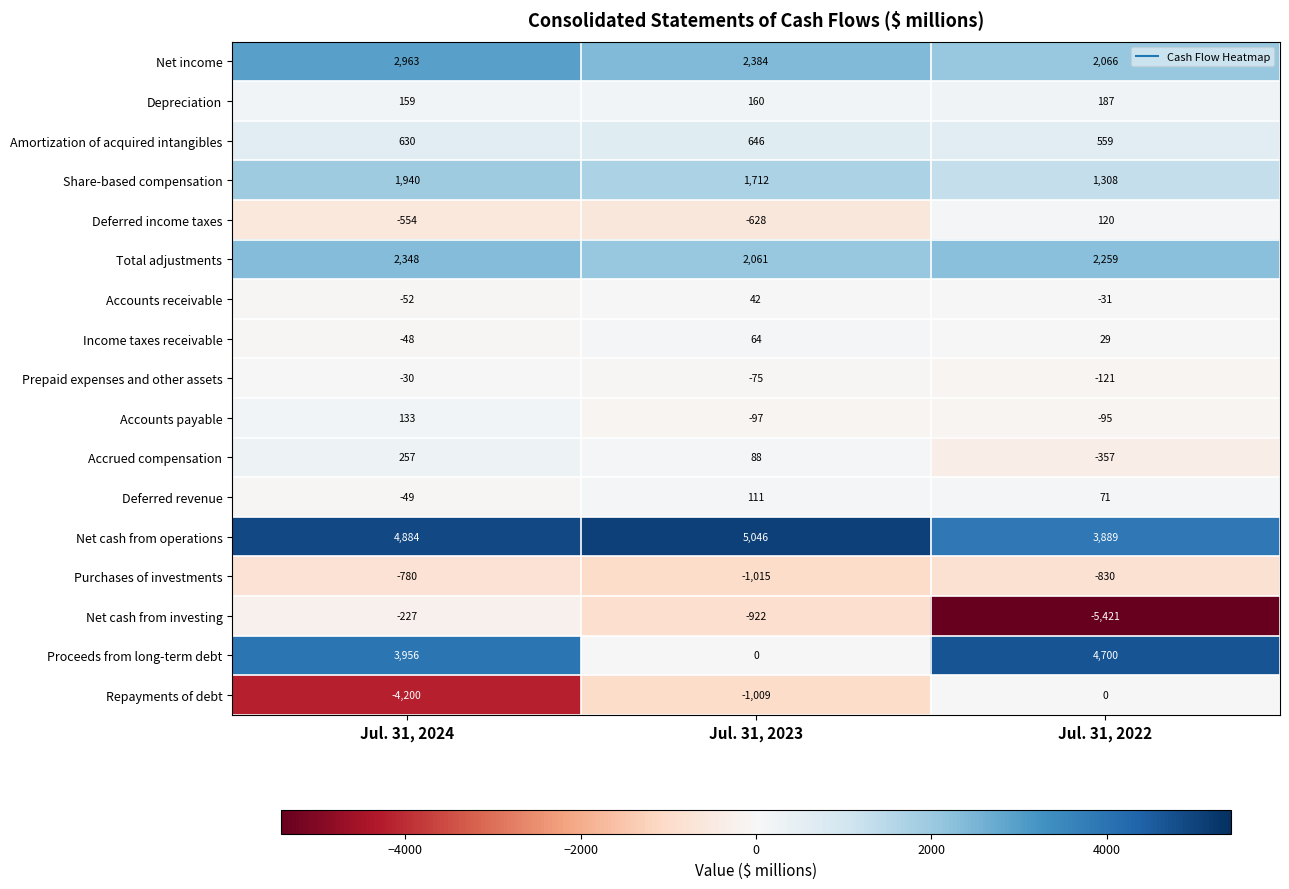

How many data points in Accounts payable are above -95?

1